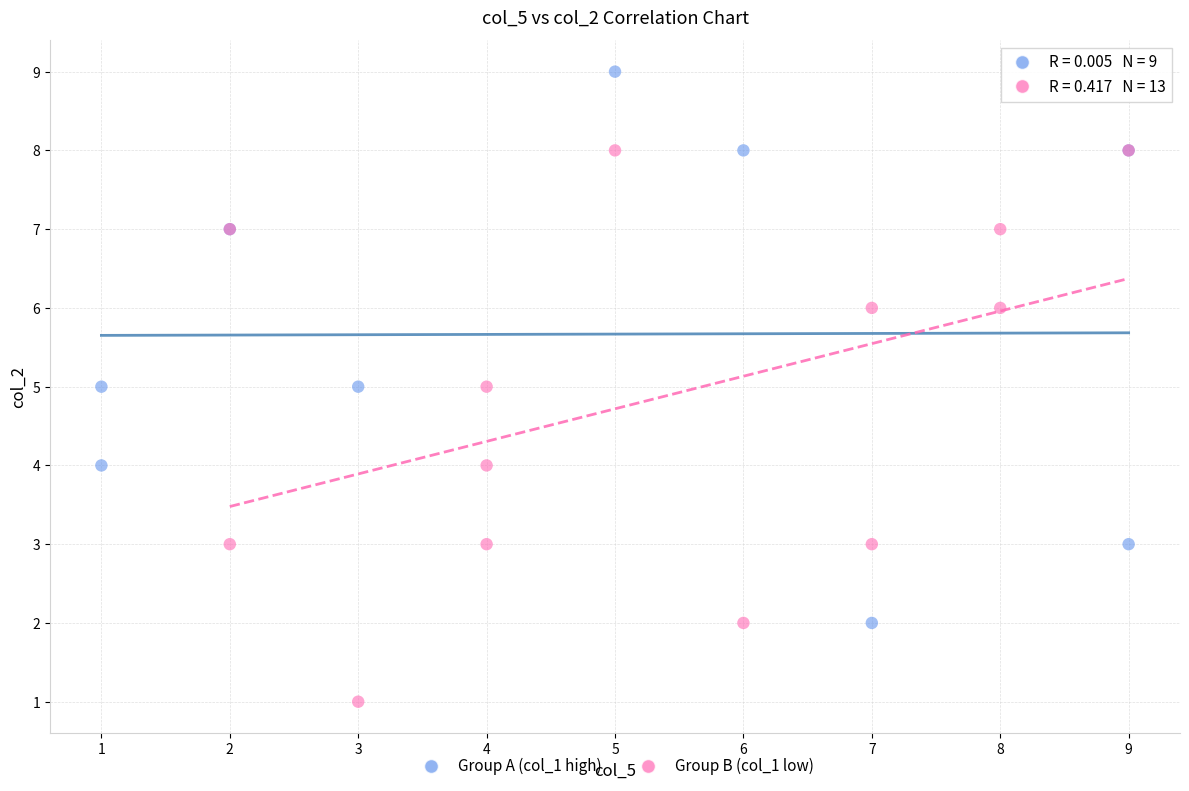

Which series contains the lowest Y value?

Group B (col_1 low)